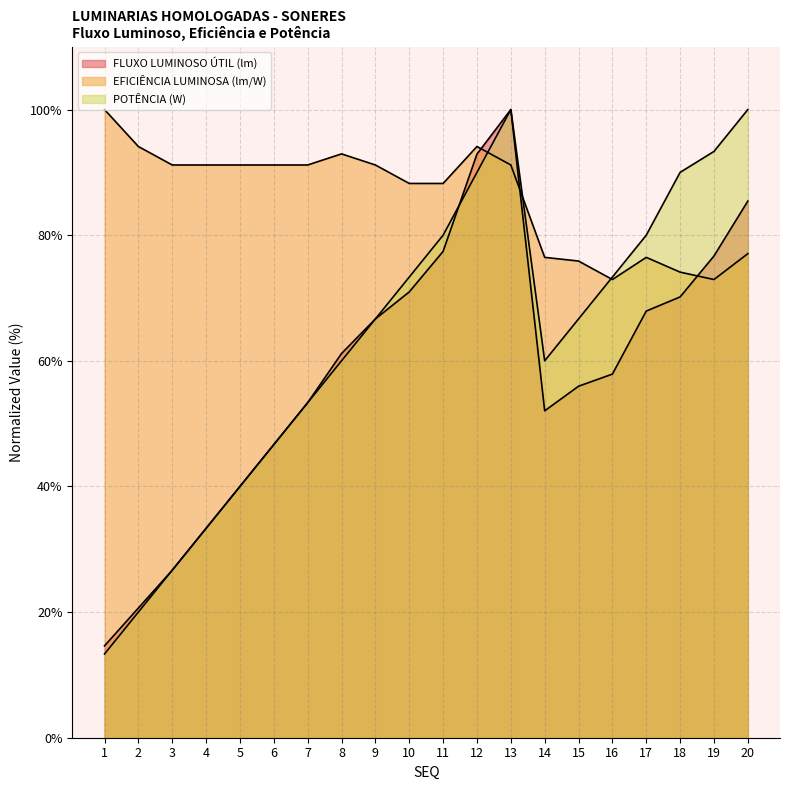

What is the difference between the second highest and second lowest values in the POTÊNCIA (W) series?

80.0